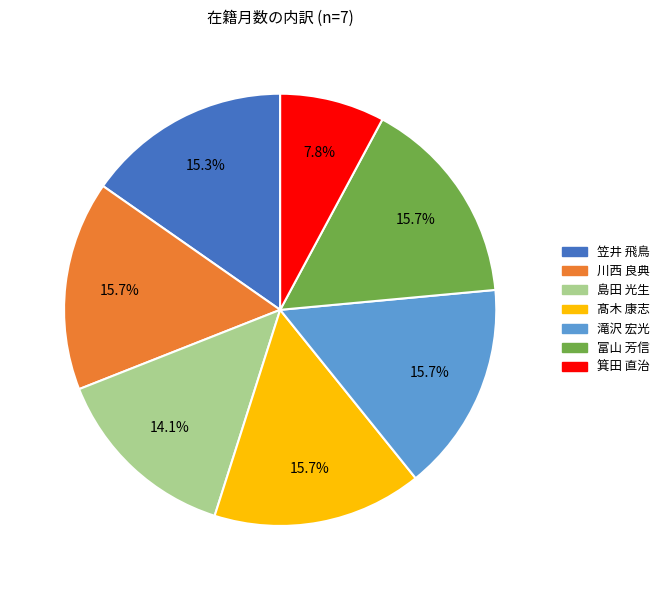

Count the number of slices in the pie.

7